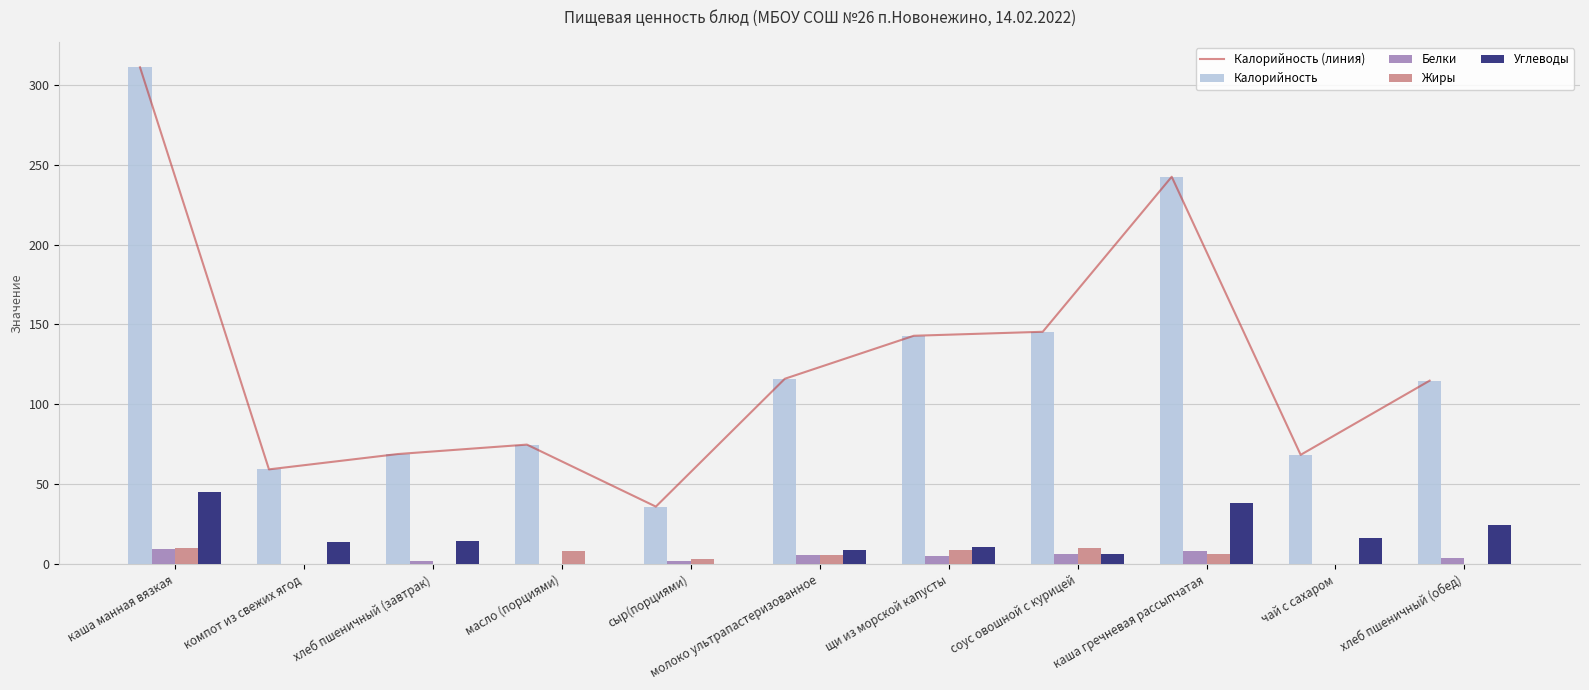

Reading left to right, extract all data points from this chart.

Калорийность (линия): каша манная вязкая=310.9	компот из свежих ягод=59.3	хлеб пшеничный (завтрак)=68.9	масло (порциями)=74.8	сыр(порциями)=36.0	молоко ультрапастеризованное=116.0	щи из морской капусты=142.9	соус овошной с курицей=145.4	каша гречневая рассыпчатая=242.4	чай с сахаром=68.4	хлеб пшеничный (обед)=114.8
Калорийность: каша манная вязкая=310.9	компот из свежих ягод=59.3	хлеб пшеничный (завтрак)=68.9	масло (порциями)=74.8	сыр(порциями)=36.0	молоко ультрапастеризованное=116.0	щи из морской капусты=142.9	соус овошной с курицей=145.4	каша гречневая рассыпчатая=242.4	чай с сахаром=68.4	хлеб пшеничный (обед)=114.8
Белки: каша манная вязкая=9.2	компот из свежих ягод=0.3	хлеб пшеничный (завтрак)=2.2	масло (порциями)=0.1	сыр(порциями)=2.0	молоко ультрапастеризованное=6.0	щи из морской капусты=5.1	соус овошной с курицей=6.5	каша гречневая рассыпчатая=8.4	чай с сахаром=0.2	хлеб пшеничный (обед)=3.7
Жиры: каша манная вязкая=10.4	компот из свежих ягод=0.1	хлеб пшеничный (завтрак)=0.2	масло (порциями)=8.3	сыр(порциями)=3.0	молоко ультрапастеризованное=6.0	щи из морской капусты=8.7	соус овошной с курицей=10.4	каша гречневая рассыпчатая=6.2	чай с сахаром=0.1	хлеб пшеничный (обед)=0.3
Углеводы: каша манная вязкая=45.4	компот из свежих ягод=13.7	хлеб пшеничный (завтрак)=14.6	масло (порциями)=0.1	сыр(порциями)=0.0	молоко ультрапастеризованное=9.0	щи из морской капусты=11.0	соус овошной с курицей=6.4	каша гречневая рассыпчатая=38.2	чай с сахаром=16.2	хлеб пшеничный (обед)=24.3